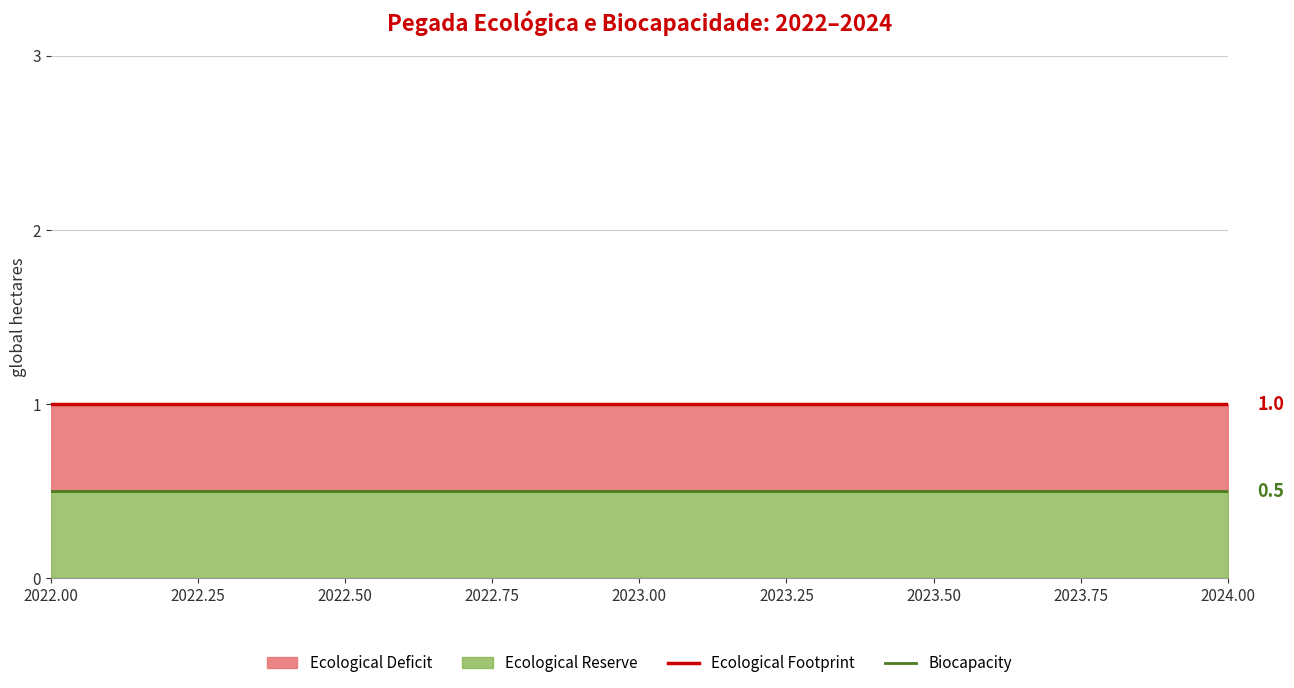

What is the smallest value displayed?

0.5